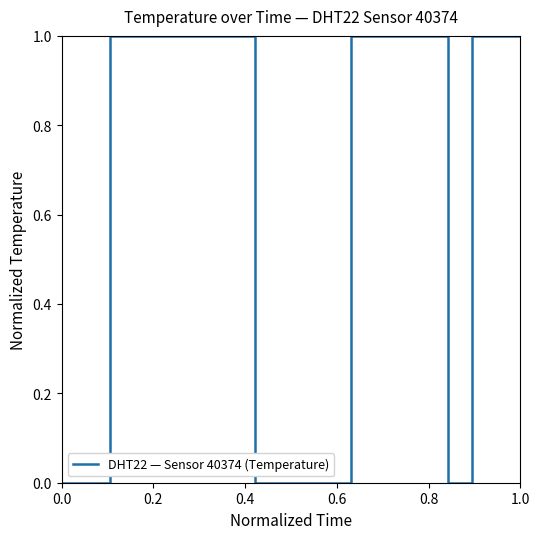

What is the difference between the maximum and minimum values?

1.0